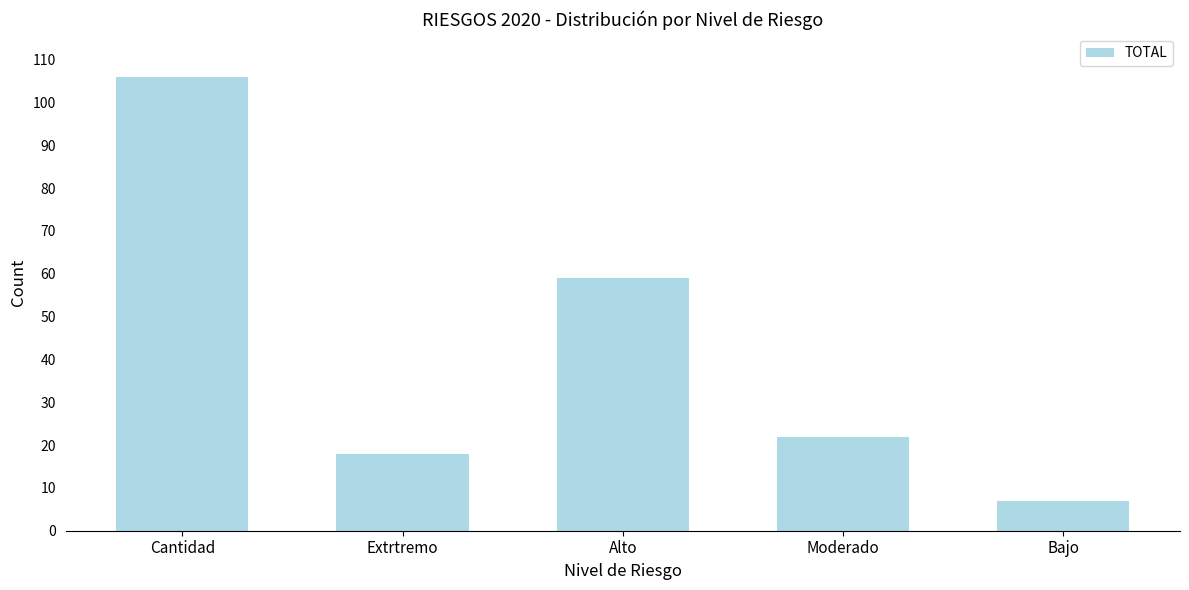

Reading right to left, transcribe all the data shown in this chart.

Bajo=7	Moderado=22	Alto=59	Extrtremo=18	Cantidad=106